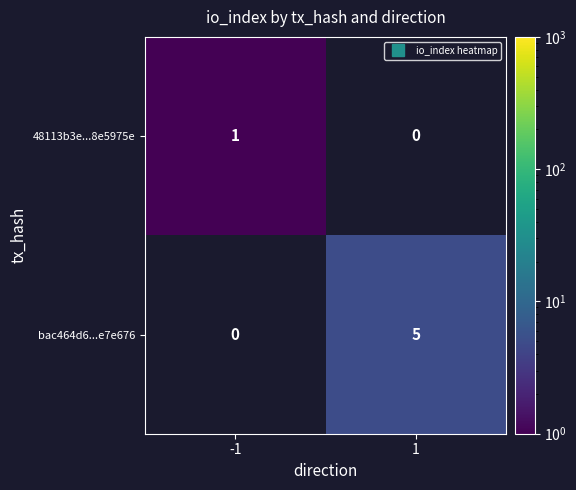

True or false: 48113b3e...8e5975e has a value of 1.7 at -1.

False